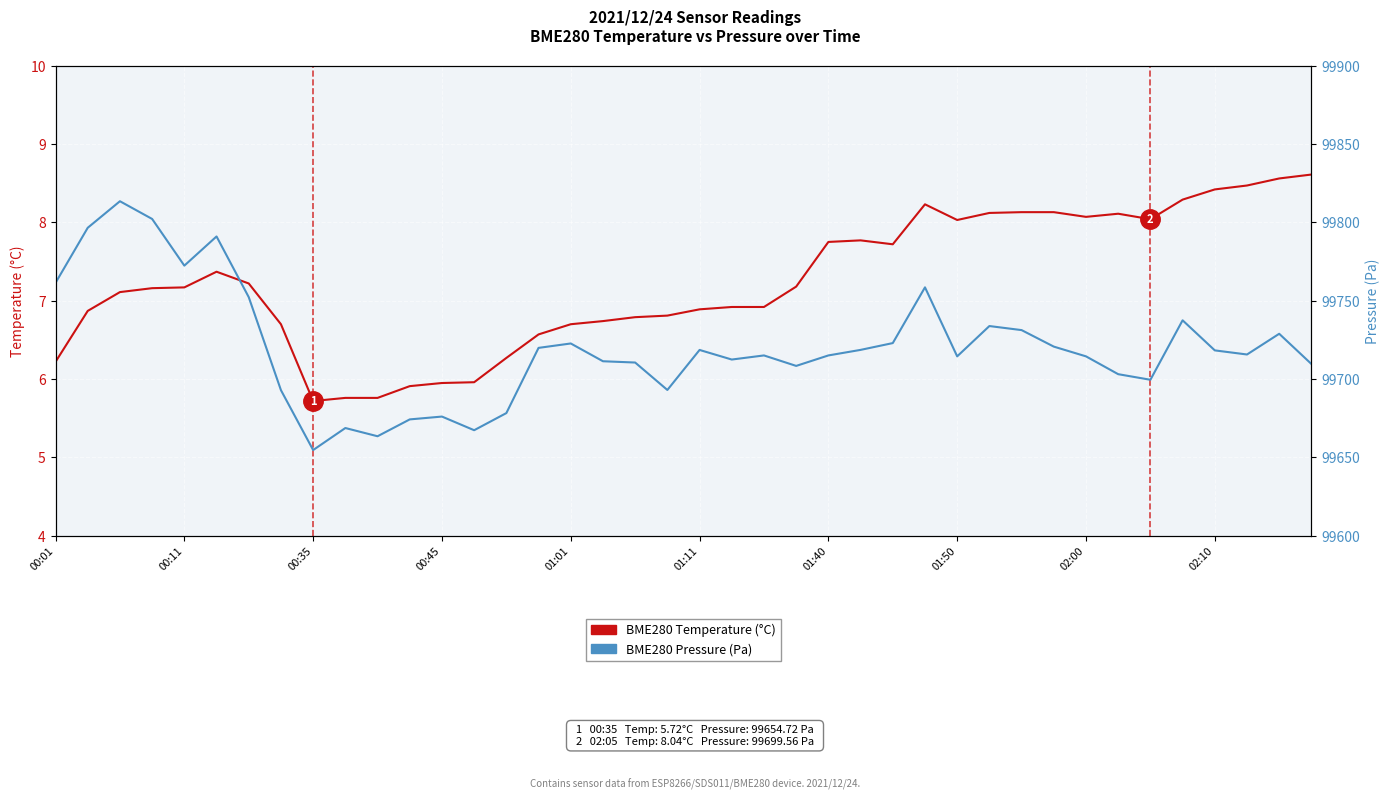

What is the maximum value shown in the chart?

99813.5